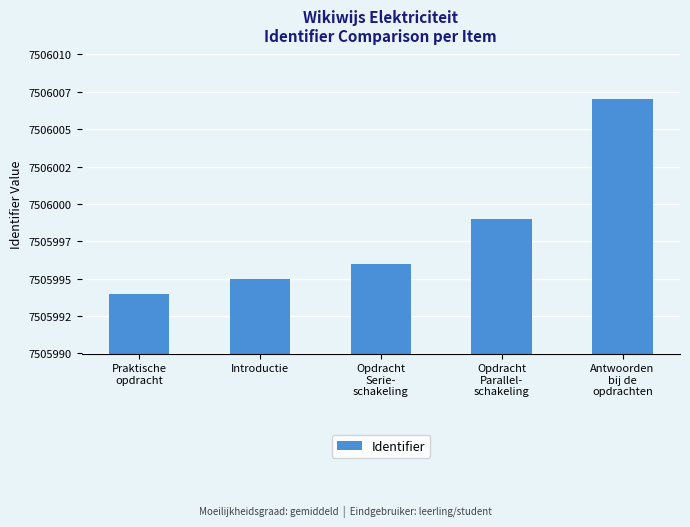

Does the chart contain any negative values?

No